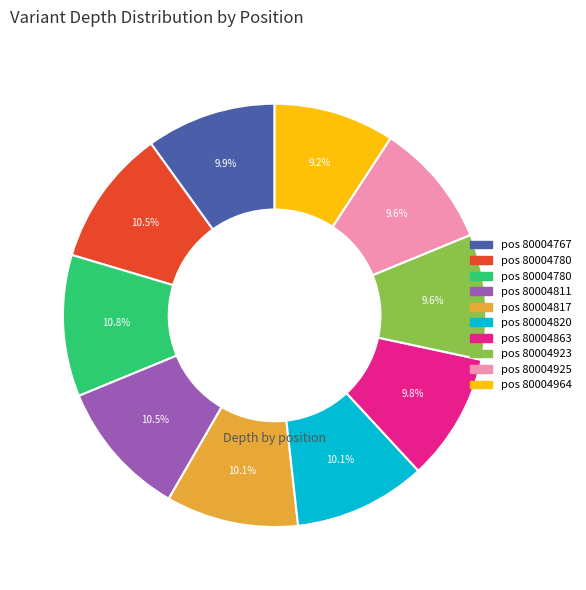

Is there any slice that represents more than half of the pie?

No